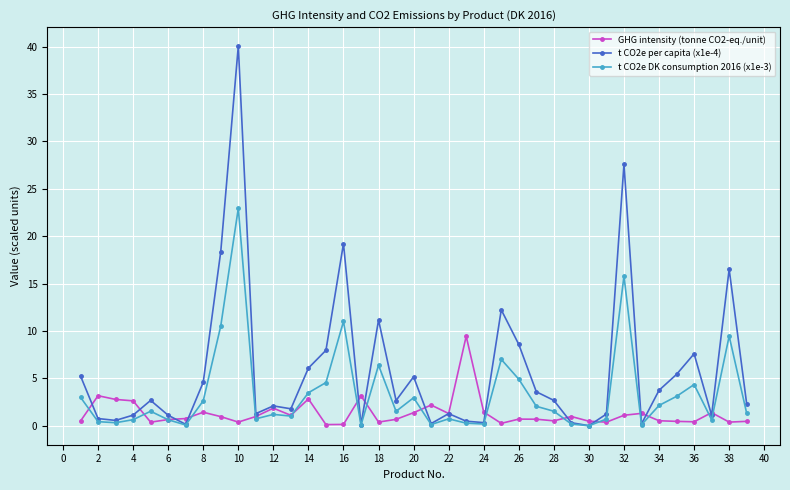

True or false: GHG intensity (tonne CO2-eq./unit) has more than 1 points higher than both neighbors.

True